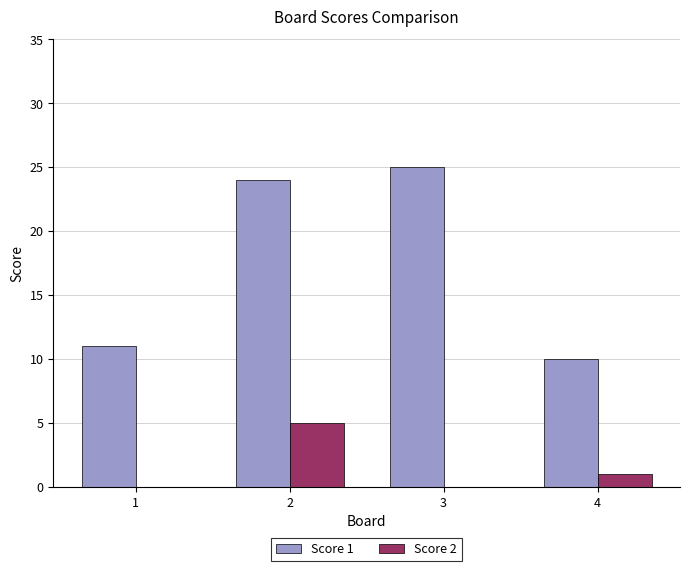

What is the maximum value shown in the chart?

25